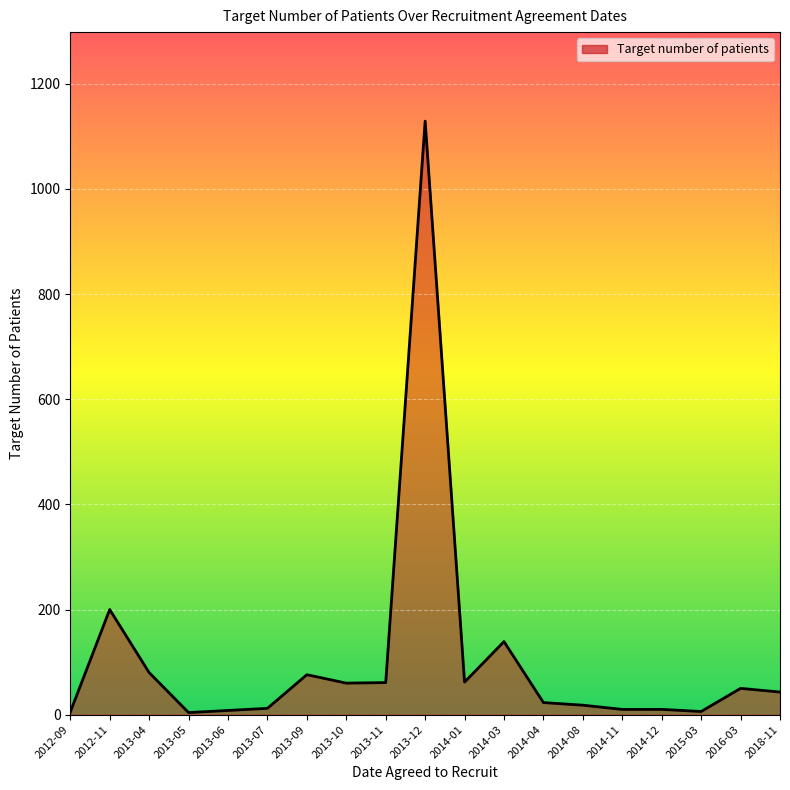

What value does the data have at 2012-11, to the nearest 100?

200